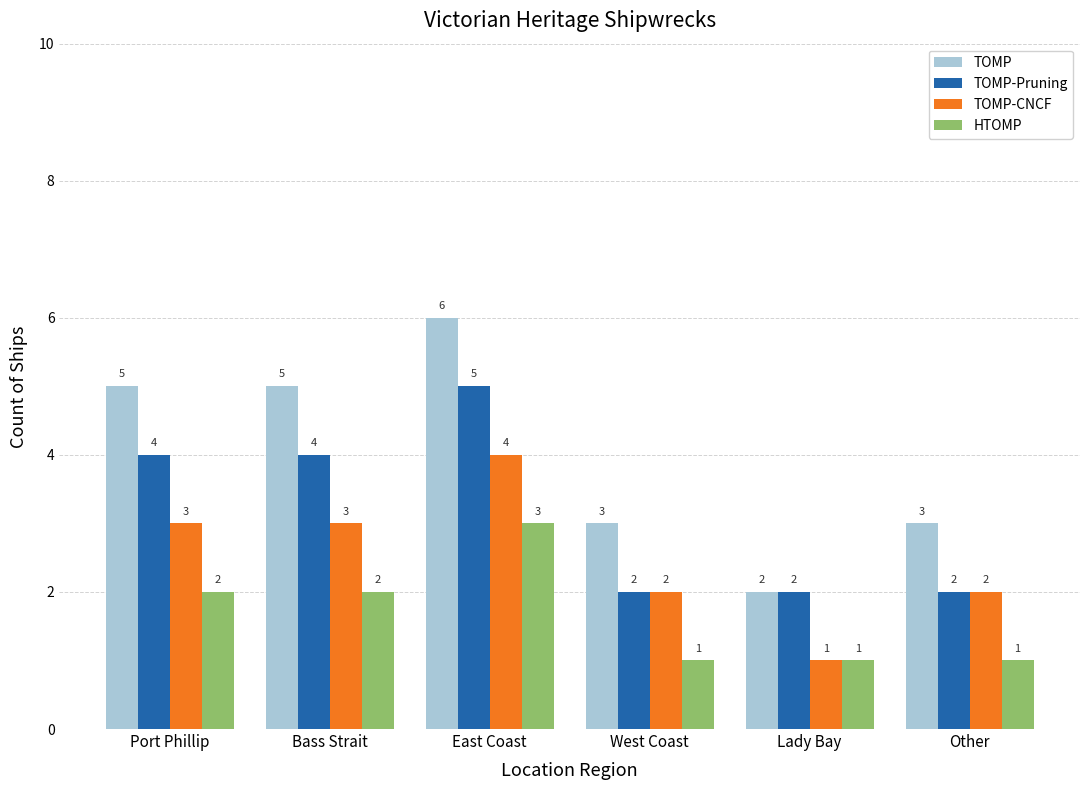

Is the value of TOMP at East Coast greater than the value of HTOMP at Bass Strait?

Yes